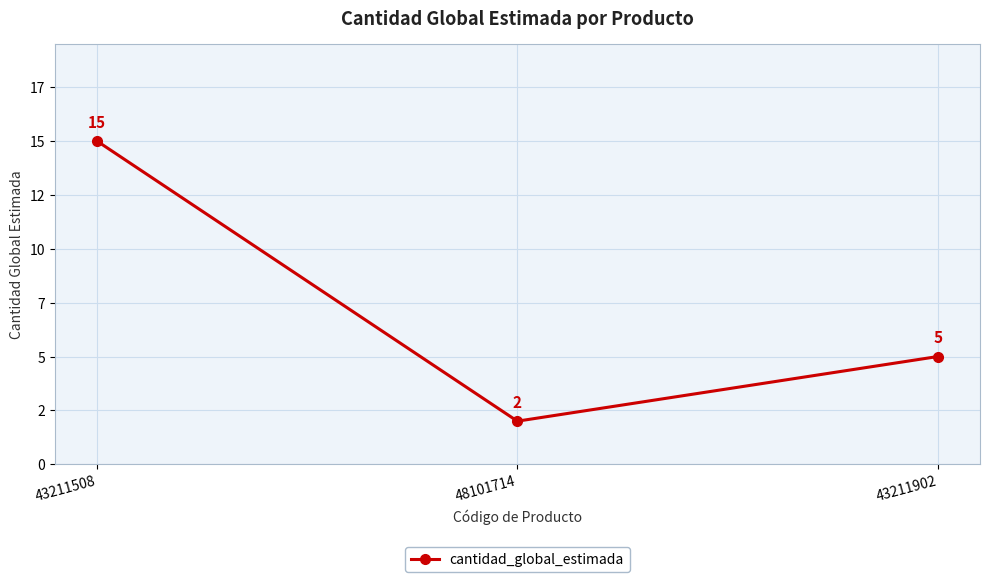

Approximately how many times larger is the value at 43211508 compared to 43211902?

3.0